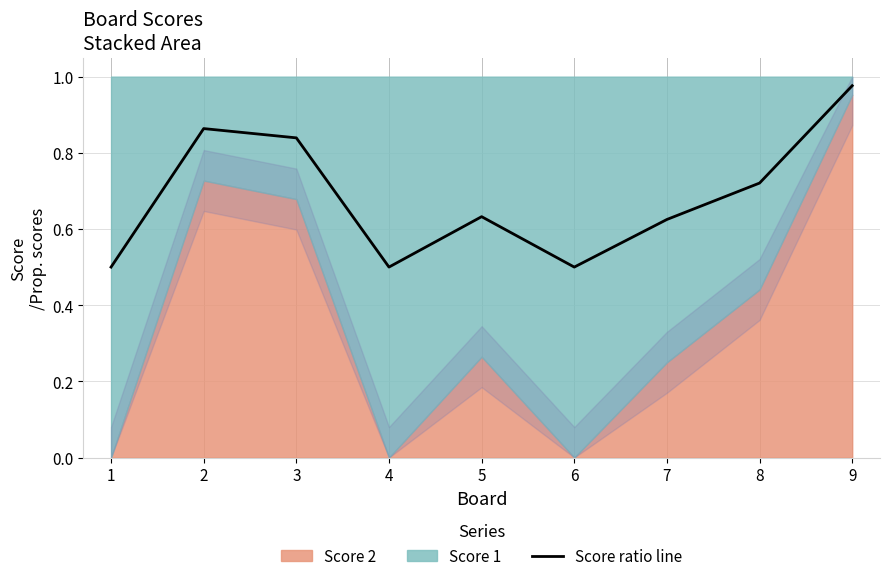

List the labels in order of value, smallest first.

1, 4, 6, 7, 5, 8, 3, 2, 9